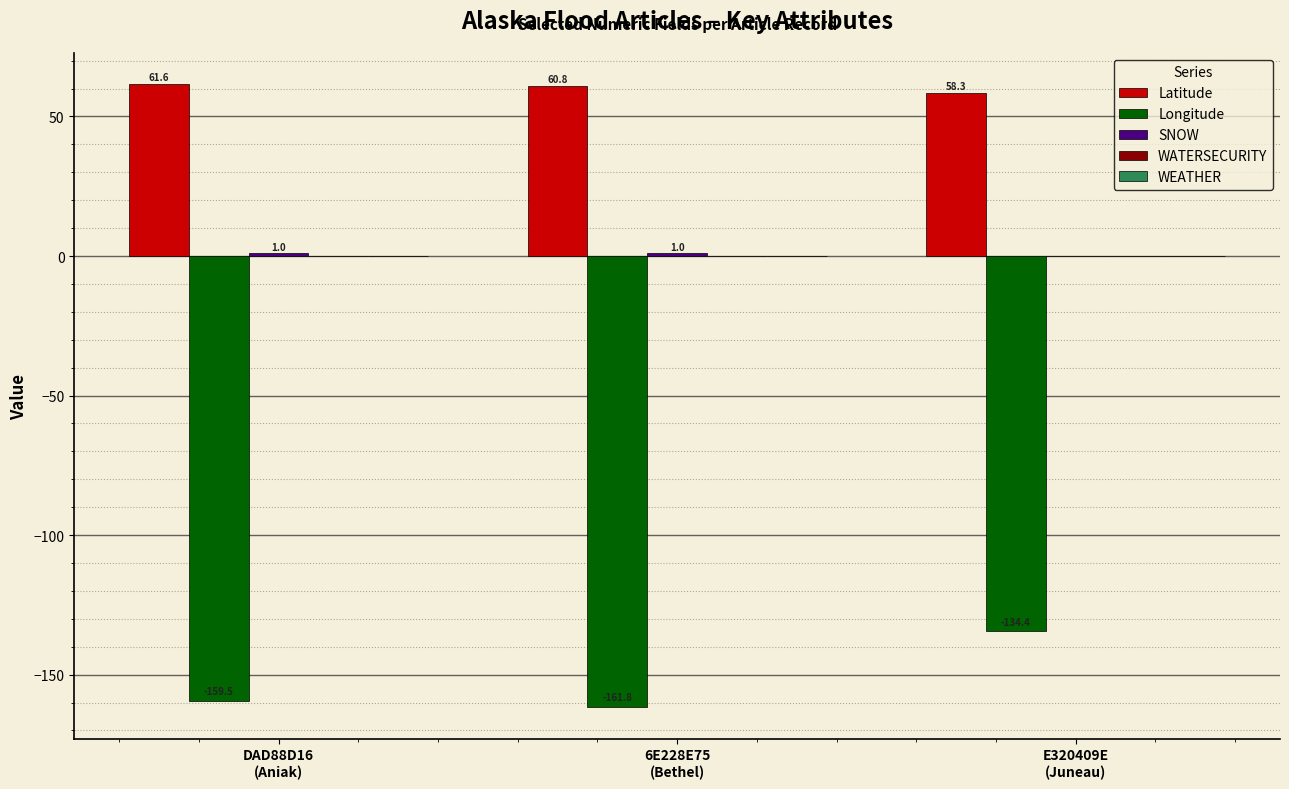

What is the sum of all Longitude values?

-455.7